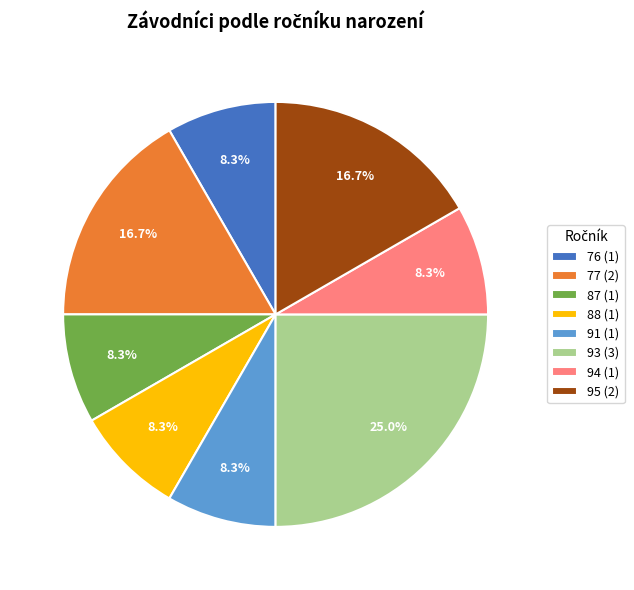

Count the number of slices in the pie.

8